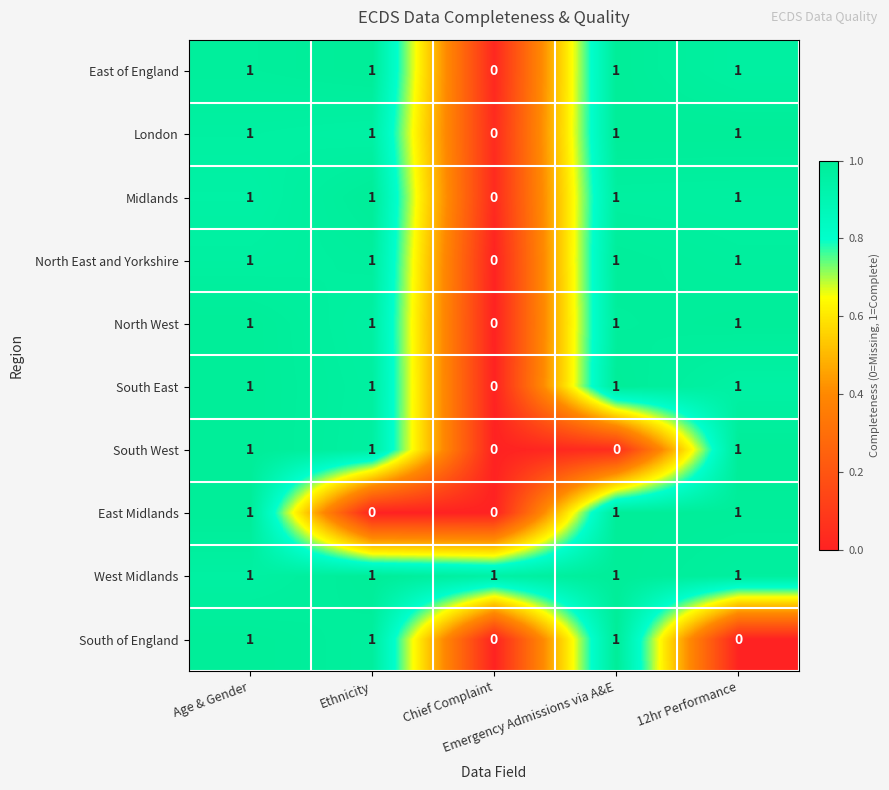

What is the sum of all South East values?

4